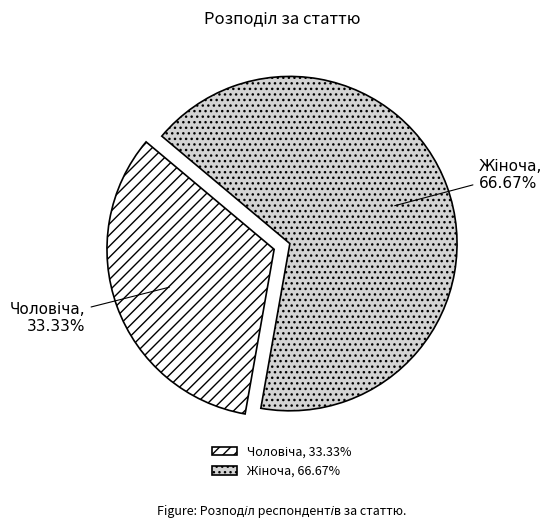

Which has a higher value, Чоловіча or Жіноча?

Жіноча